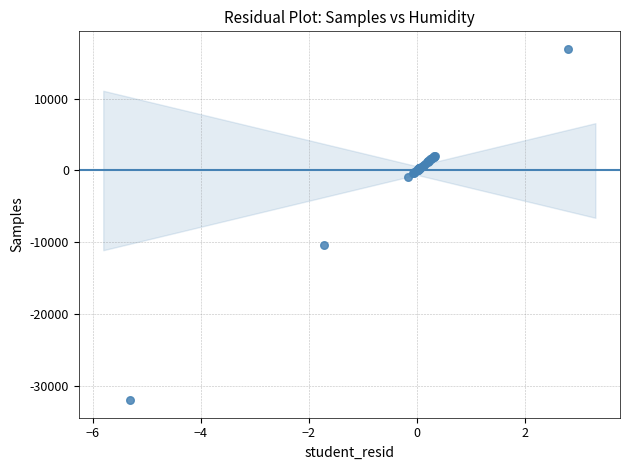

What Y value in the scatter plot is closest to -7532?

-10320.2